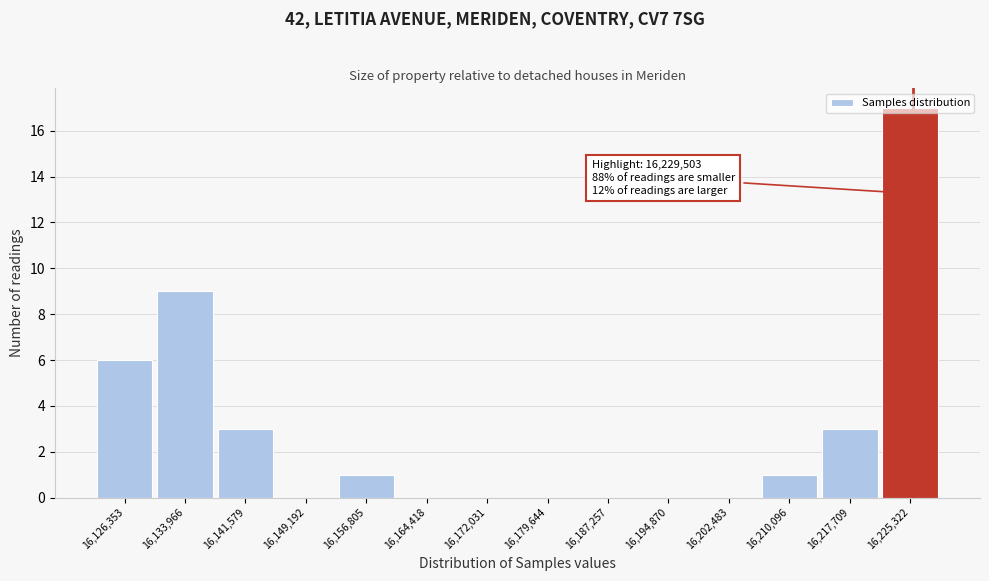

What is the approximate value at 16,133,966, to the nearest 10?

10